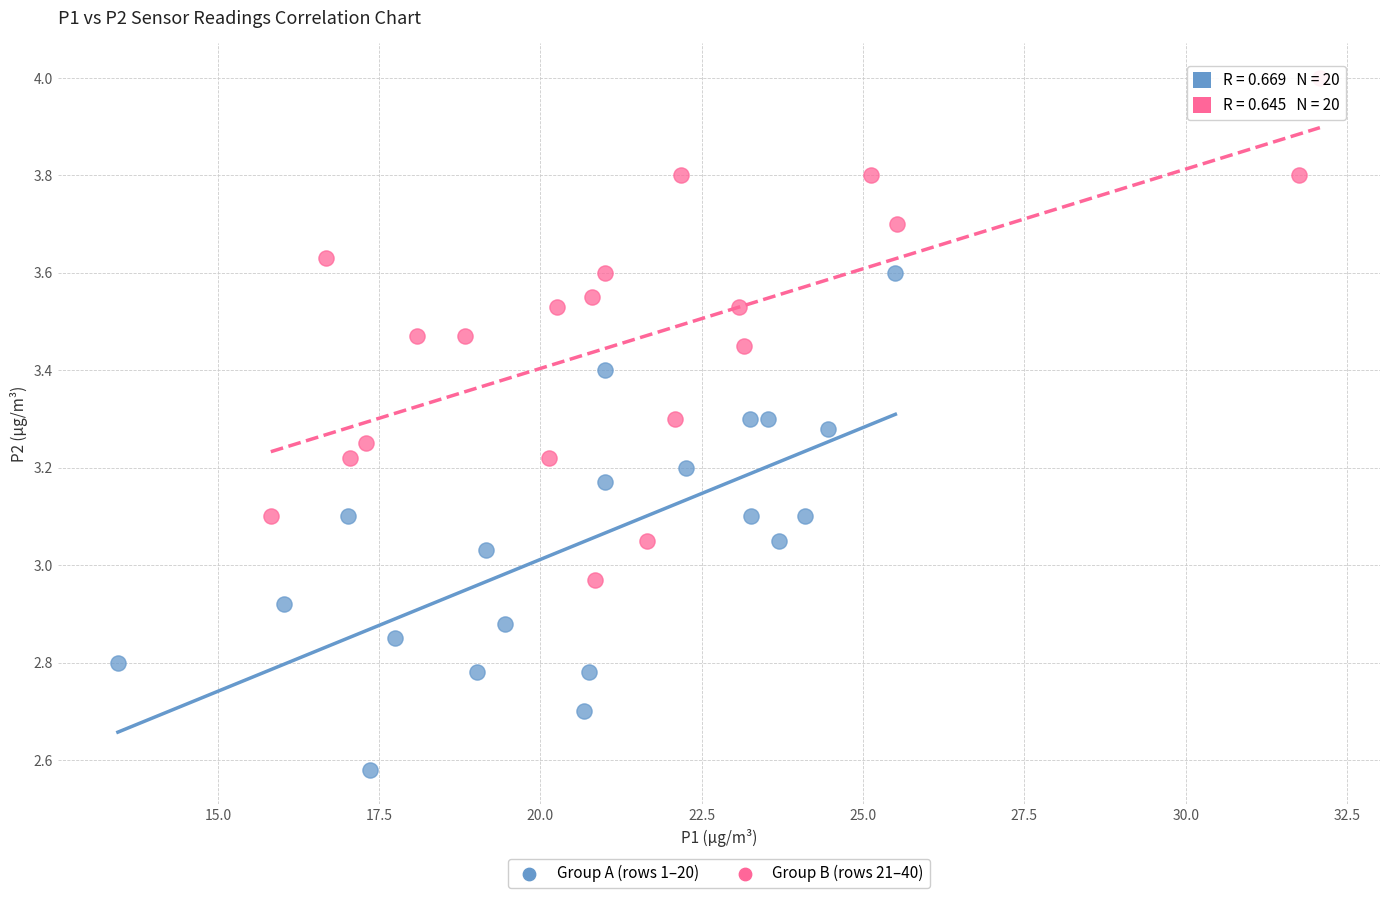

Which series reaches the minimum Y coordinate?

Group A (rows 1–20)